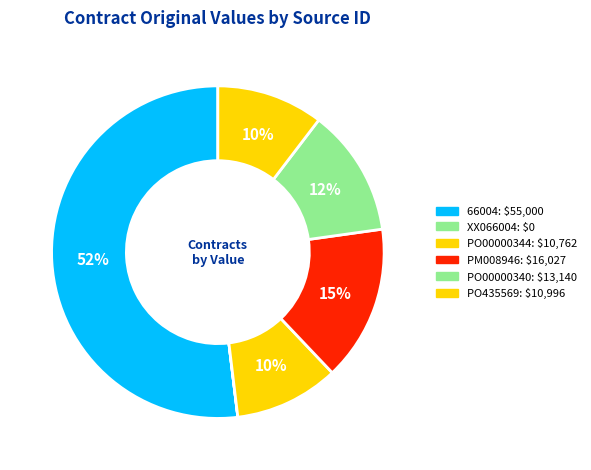

The XX066004 slice represents 8% of the pie. True or false?

False